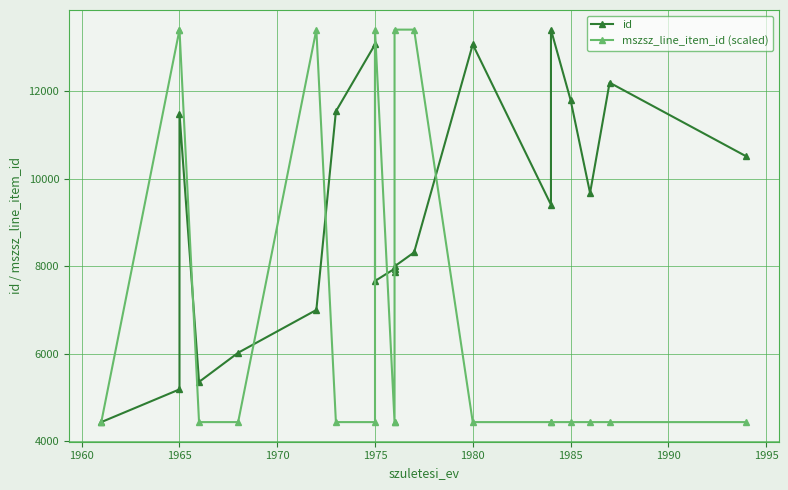

What is the minimum value shown in the chart?

4433